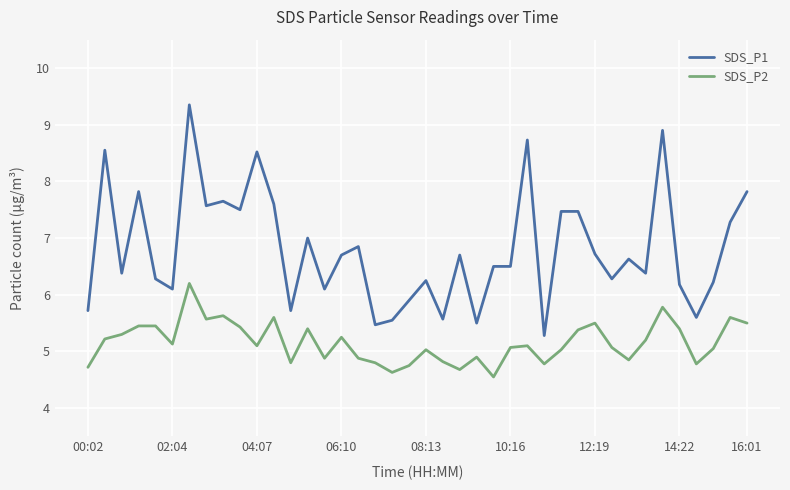

True or false: SDS_P1 and SDS_P2 cross at least once.

False